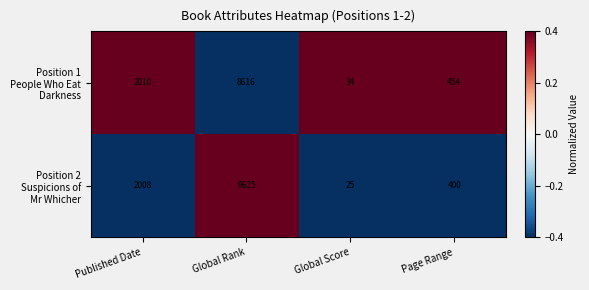

At which category is the sum across all series the highest?

Global Rank